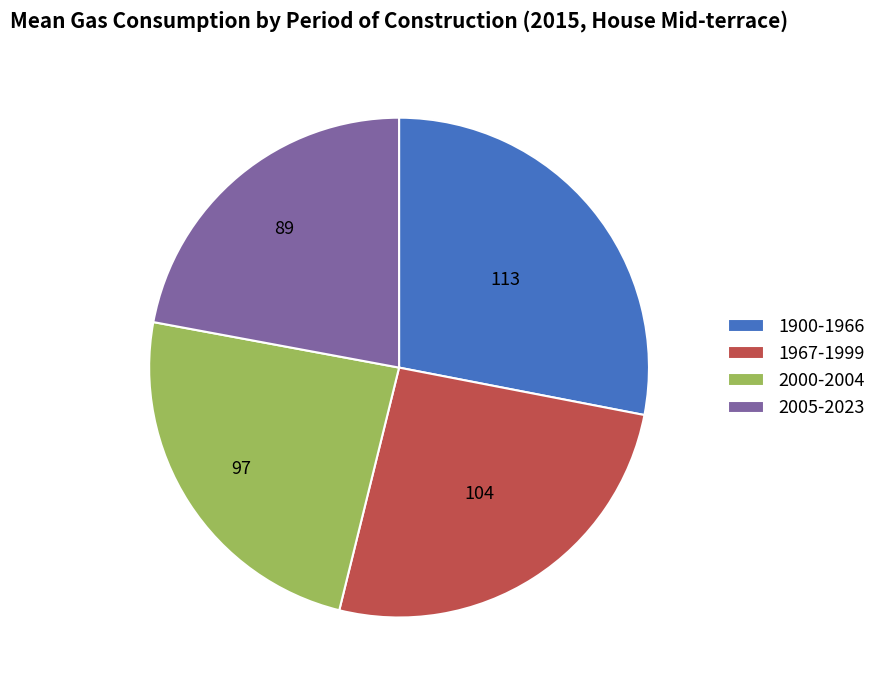

True or false: 1900-1966 accounts for 28% of the total.

True